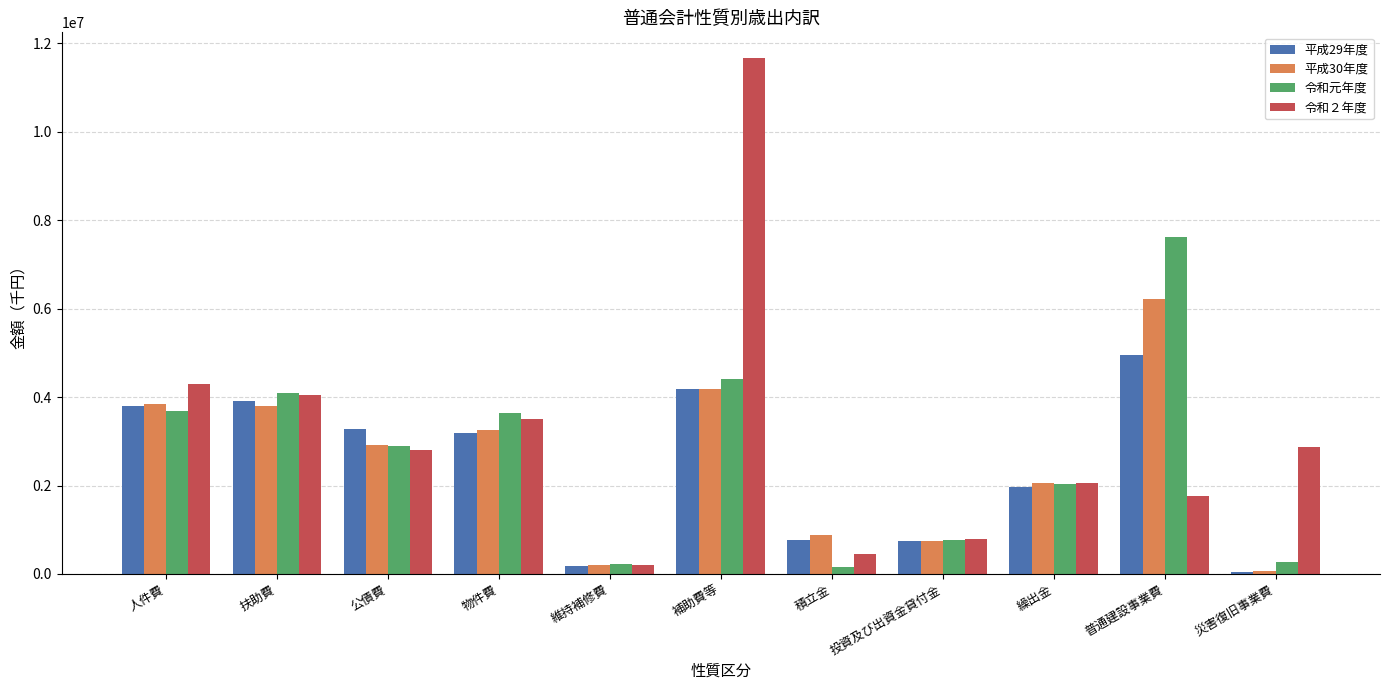

What is the total value across all series at 普通建設事業費?

20546753